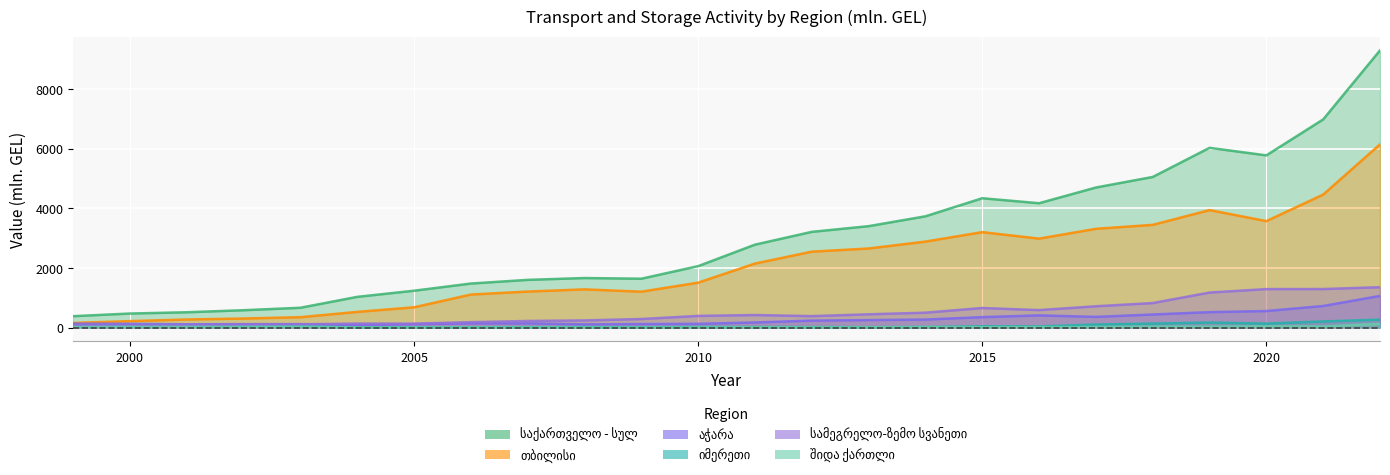

Is it true that საქართველო - სულ equals 3210.9 at 2012?

True